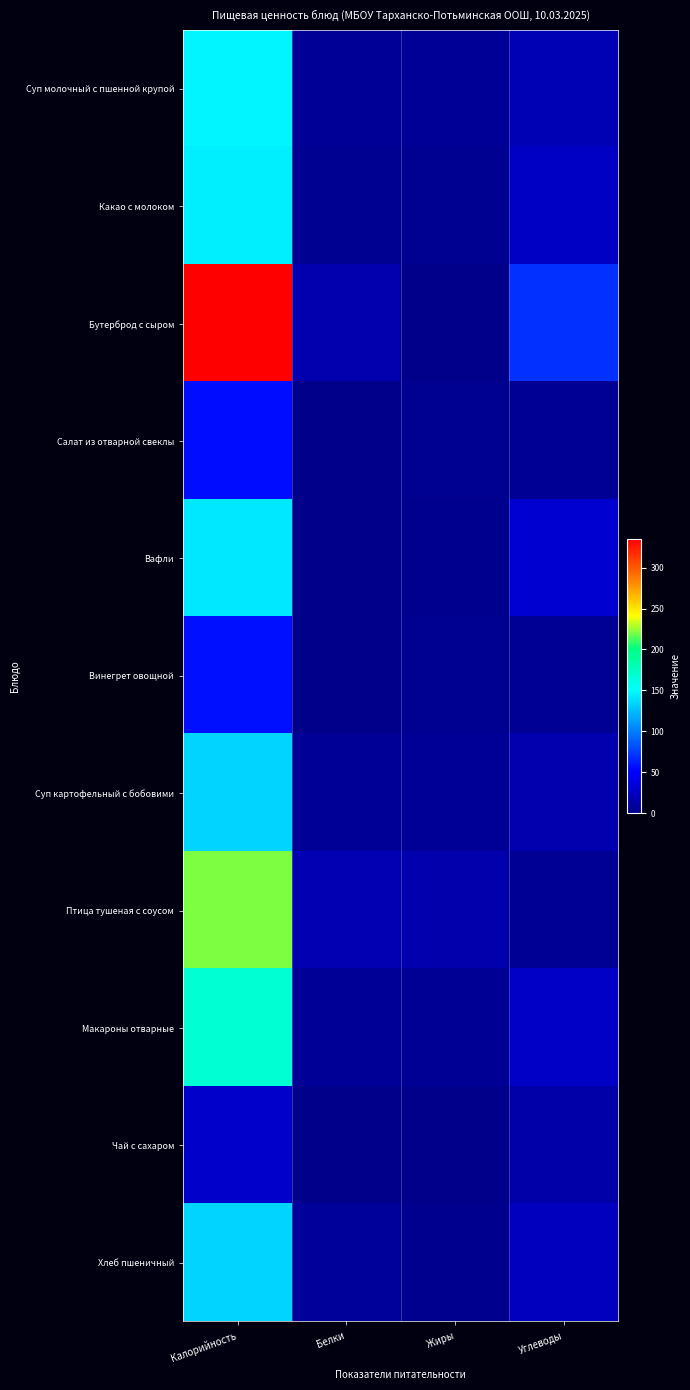

At which category is the sum across all series the highest?

Калорийность